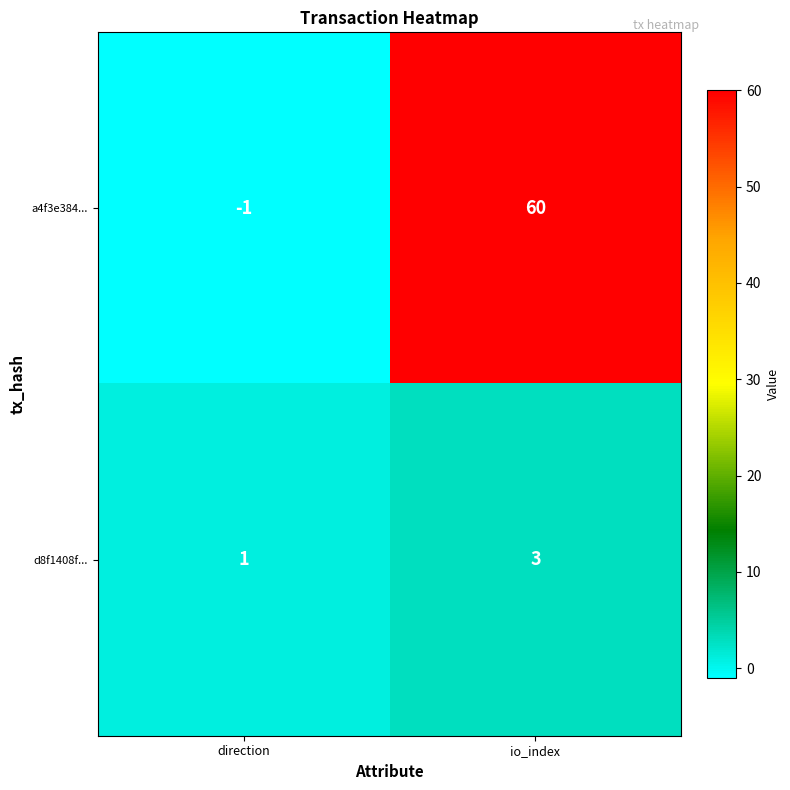

List the series in order of their peak value, highest first.

a4f3e384..., d8f1408f...